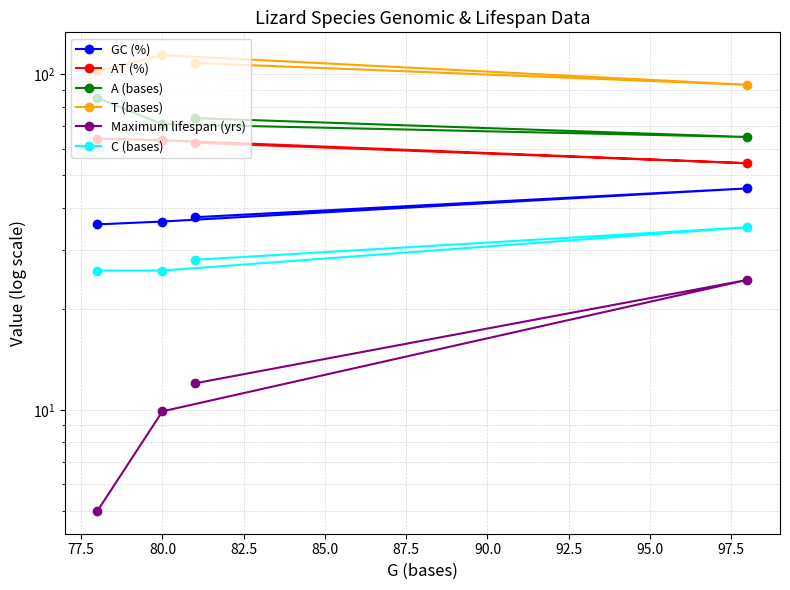

Is this an area chart (filled region under the line)?

No